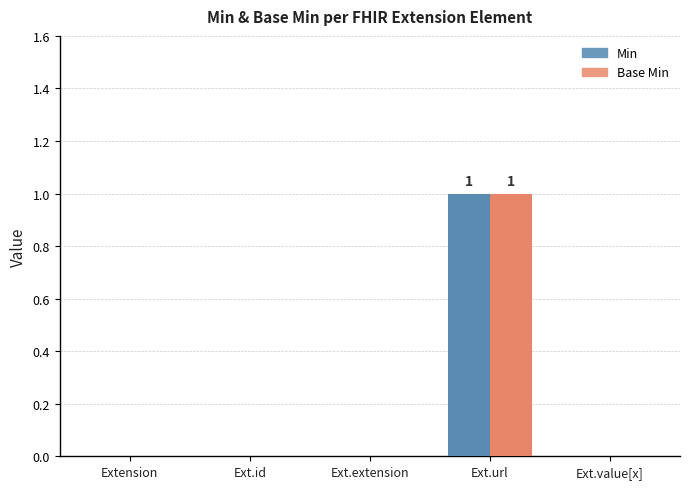

Is it true that Base Min equals -1 at Ext.id?

False